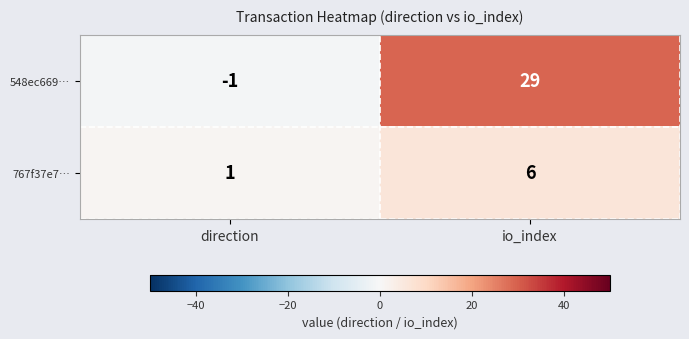

What is the difference between the 548ec669… values at io_index and direction?

30